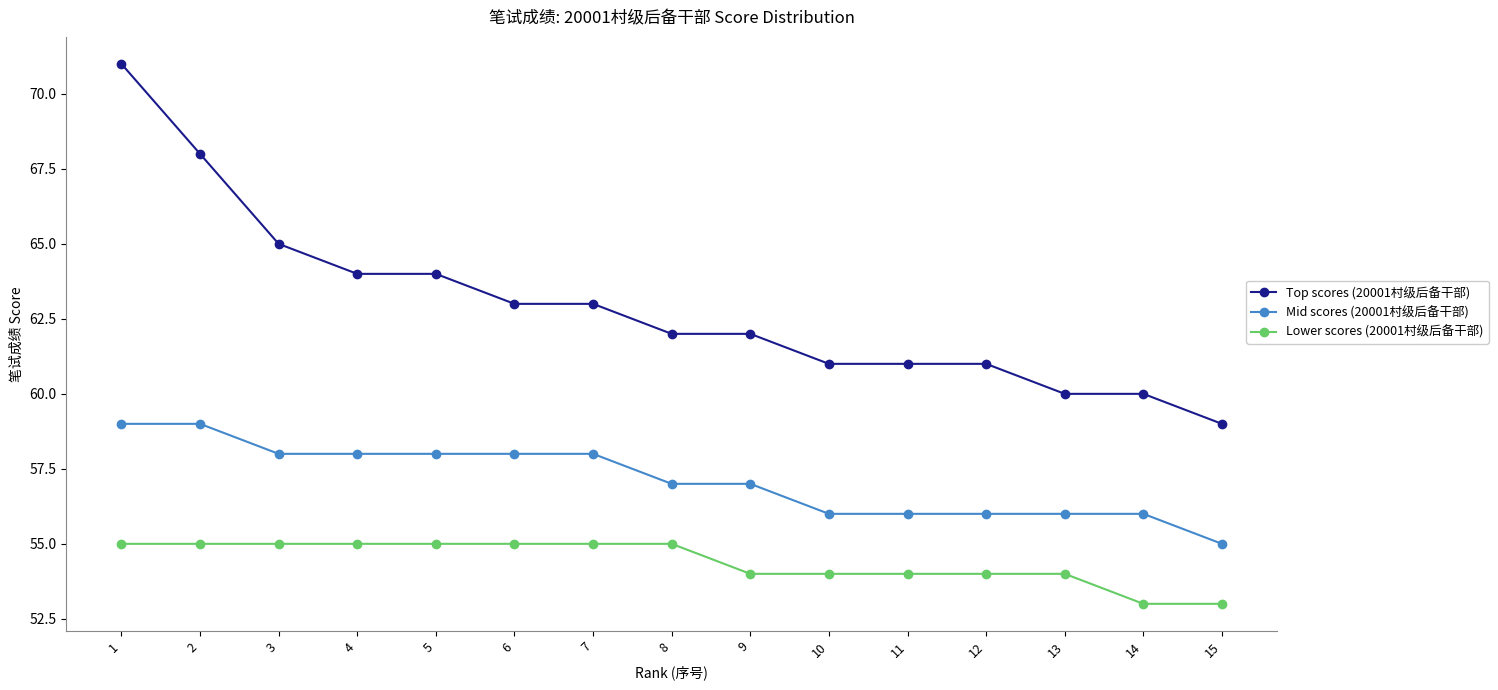

What is the sum of all Lower scores (20001村级后备干部) values?

816